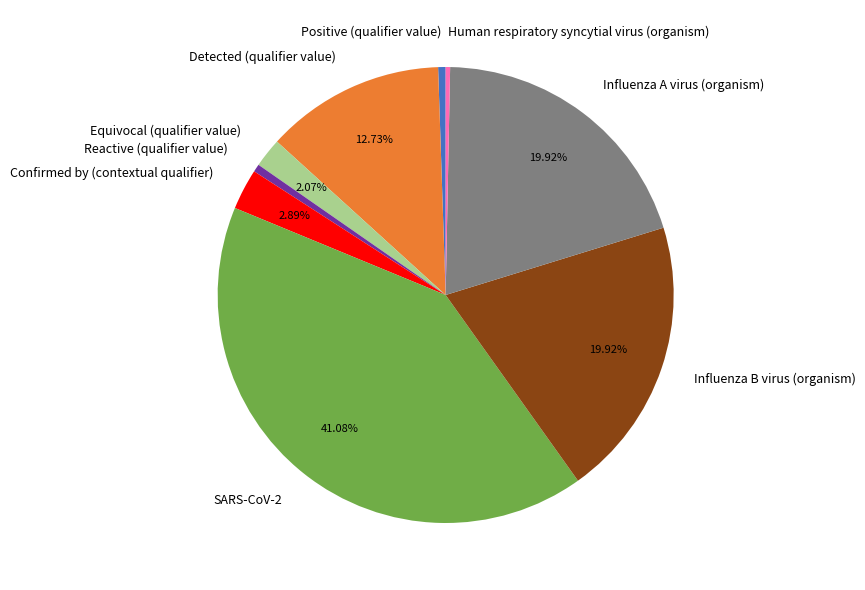

Which has a higher value, Reactive (qualifier value) or Influenza B virus (organism)?

Influenza B virus (organism)